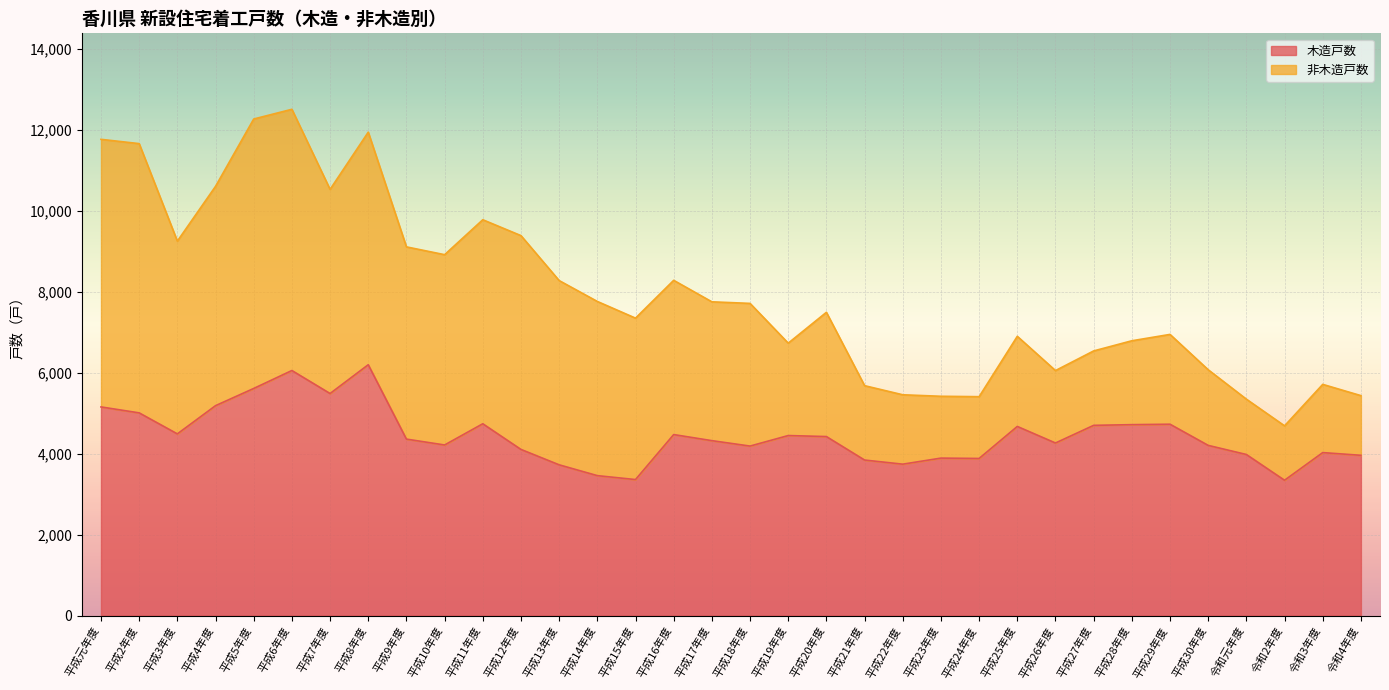

Between 平成6年度 and 平成27年度, which is larger?

平成6年度